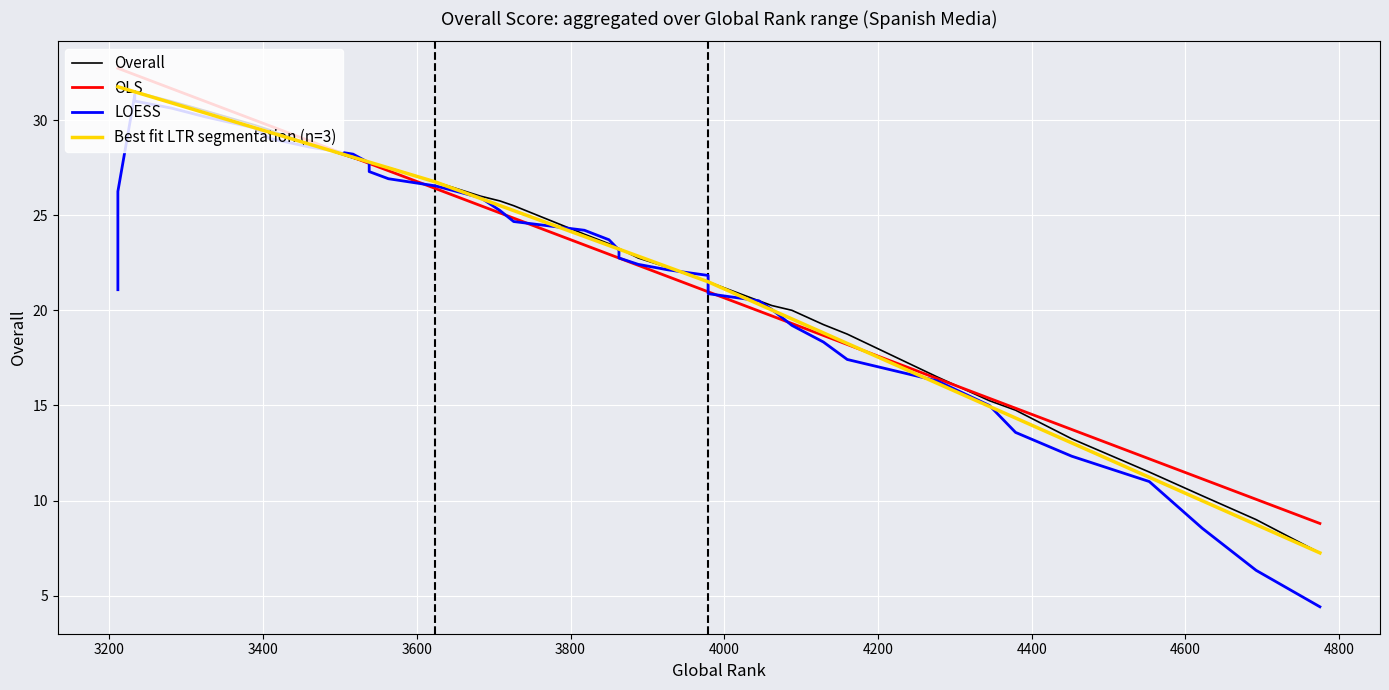

How many values exceed 23?

21